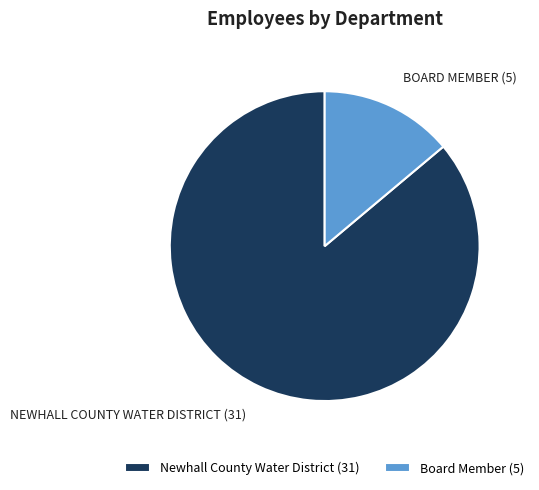

Count the number of slices in the pie.

2